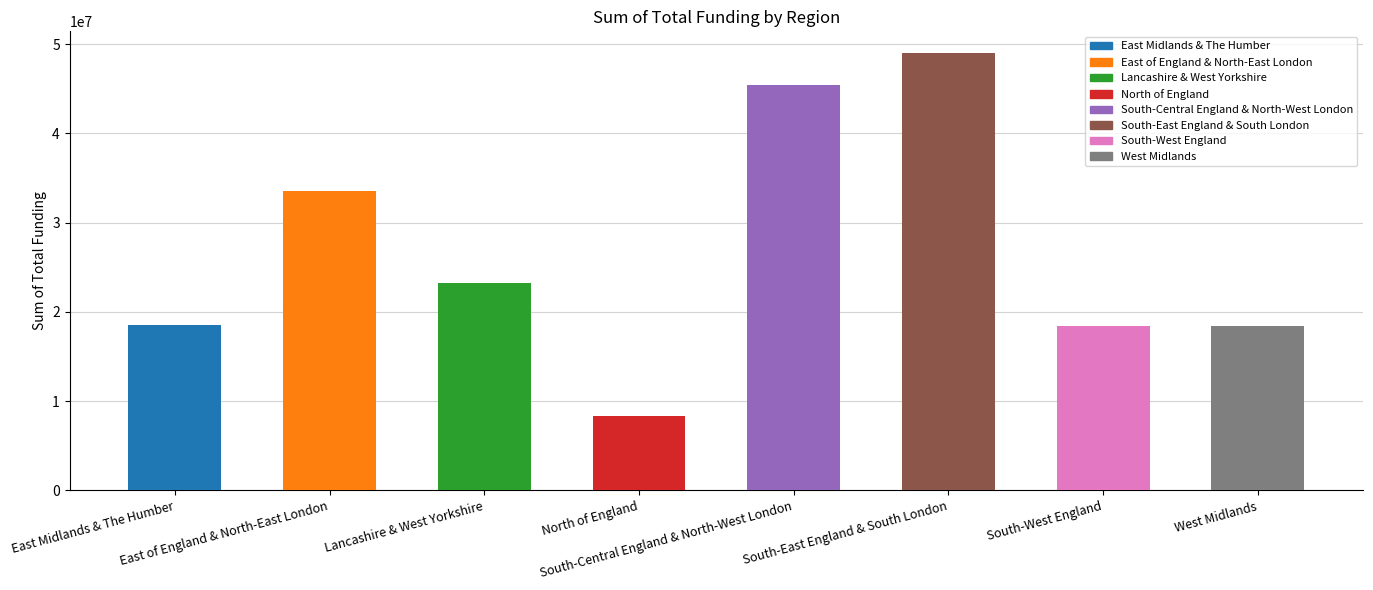

What is the sum of all values?

215000000.0